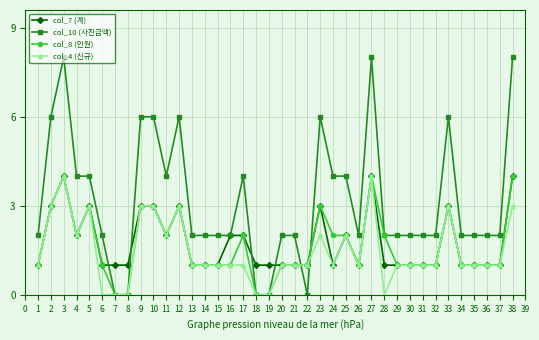

Does the chart have visible grid lines?

Yes